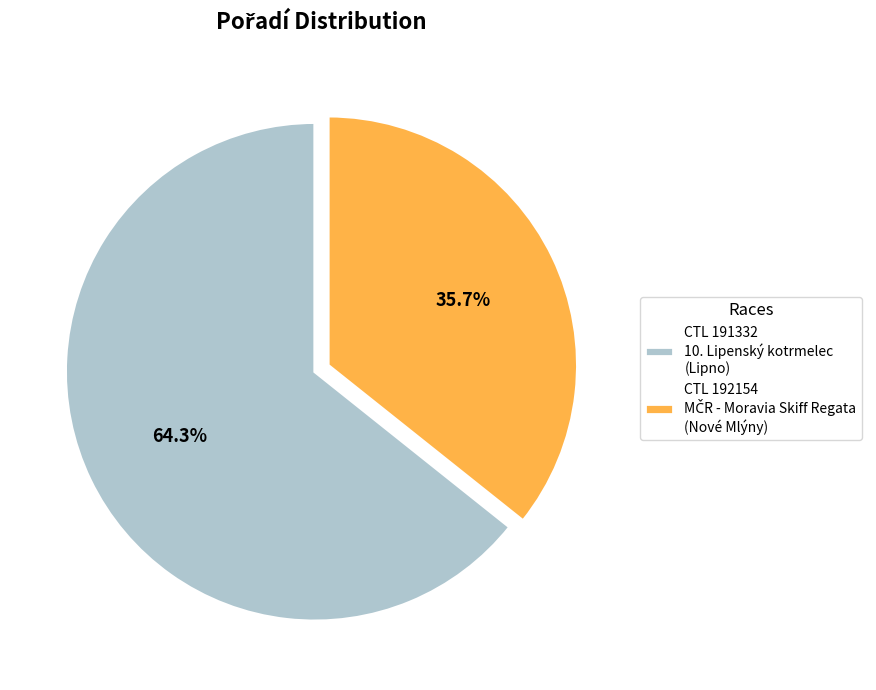

Which slice is the largest?

CTL 191332 10. Lipenský kotrmelec (Lipno)